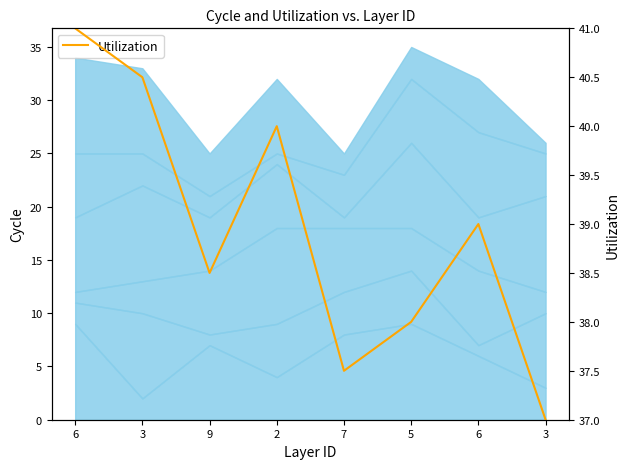

How many categories are shown in the chart?

8